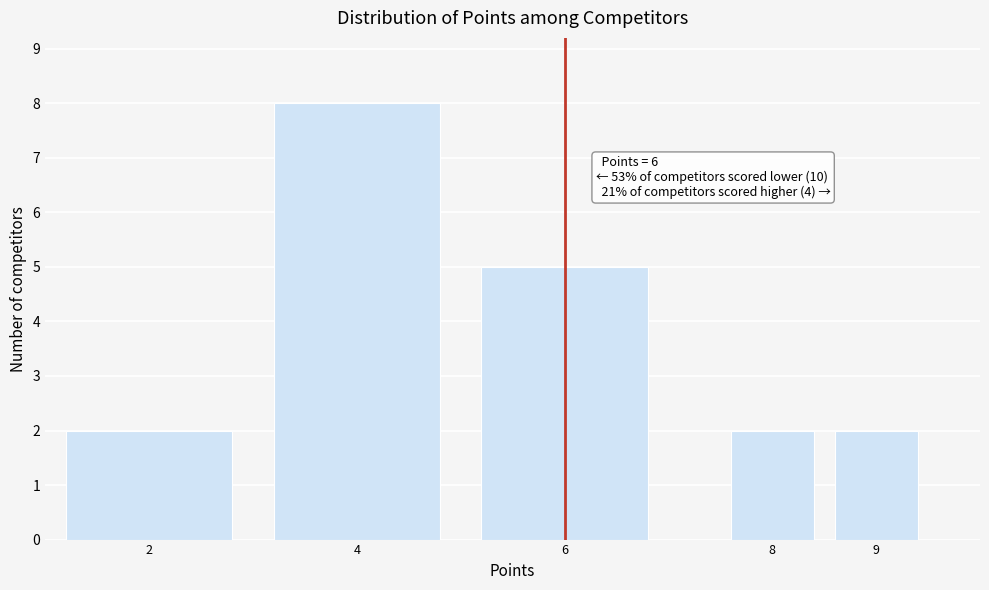

Reading left to right, list all the values displayed in this chart.

2	8	5	2	2